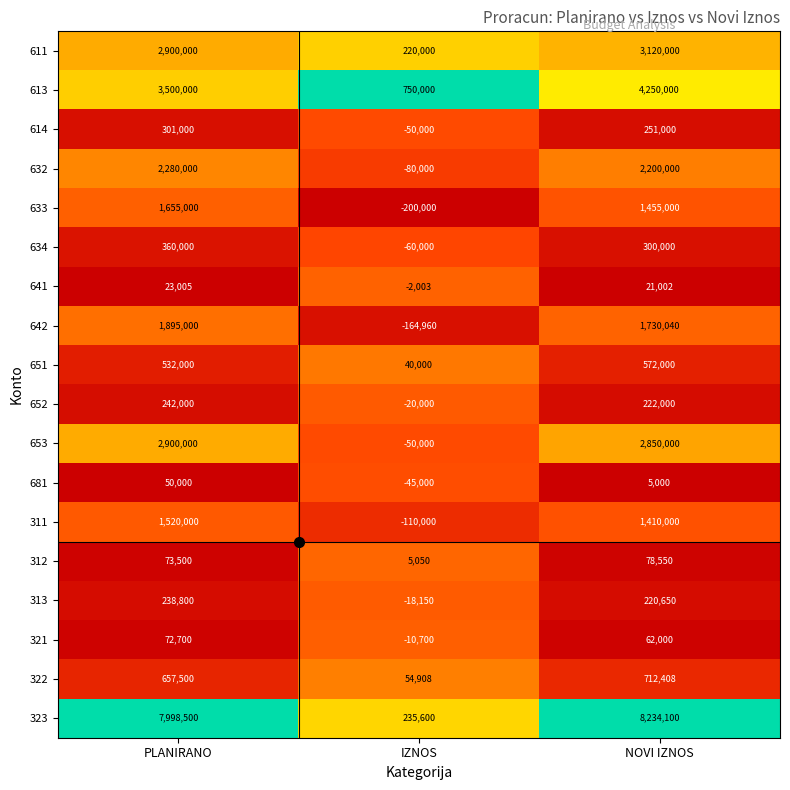

The value of 313 at IZNOS is -32429. True or false?

False